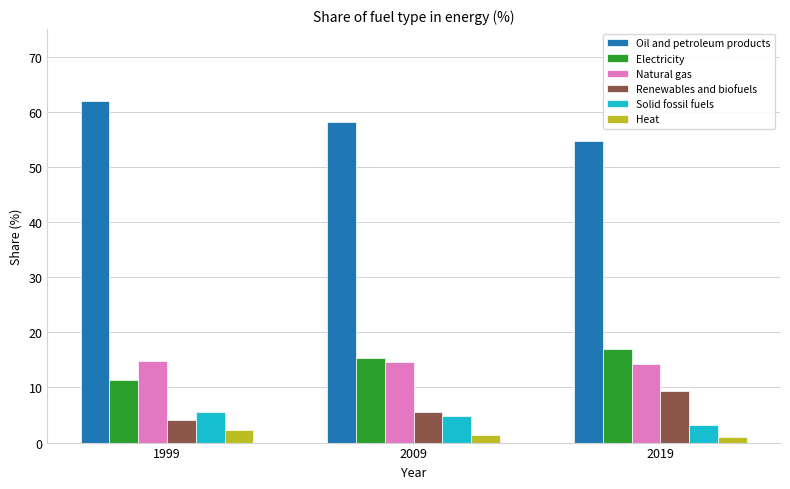

Between 1999 and 2019, which series saw the biggest shift?

Oil and petroleum products